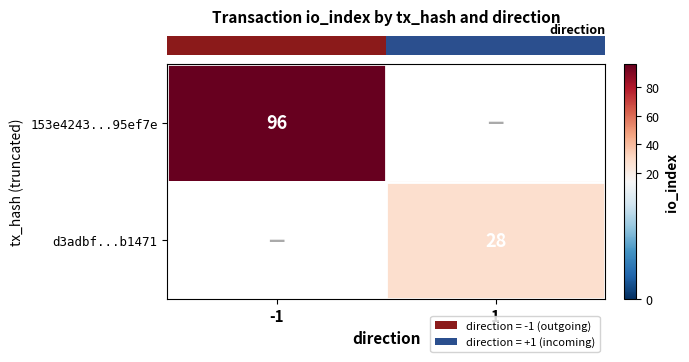

The row_0 series shows 96.0 at -1. True or false?

True